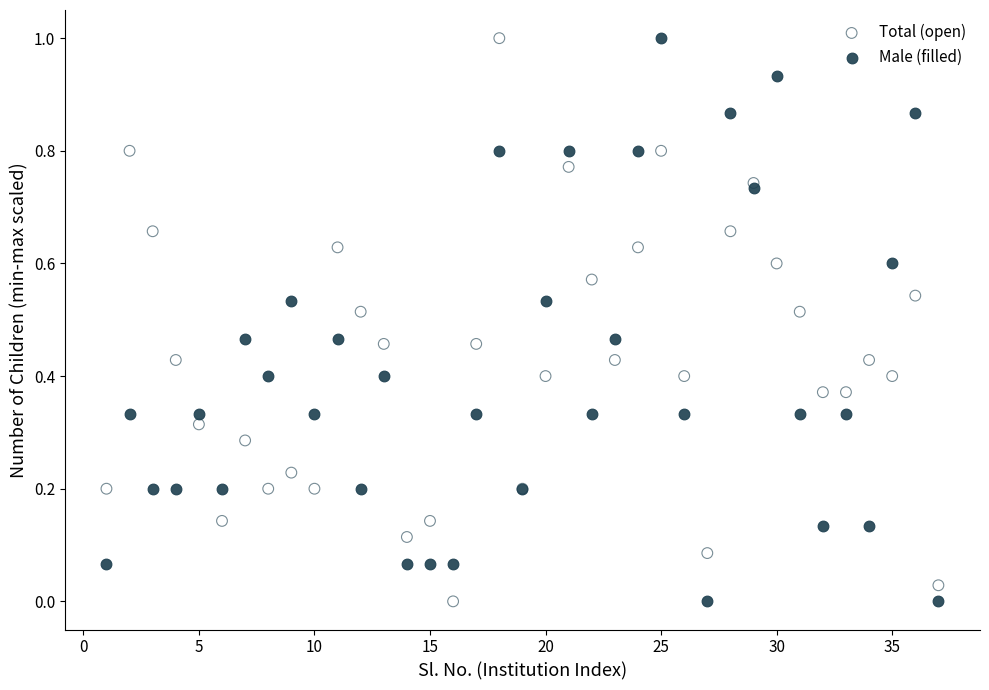

What are all the series names shown in the legend?

Total (open), Male (filled)